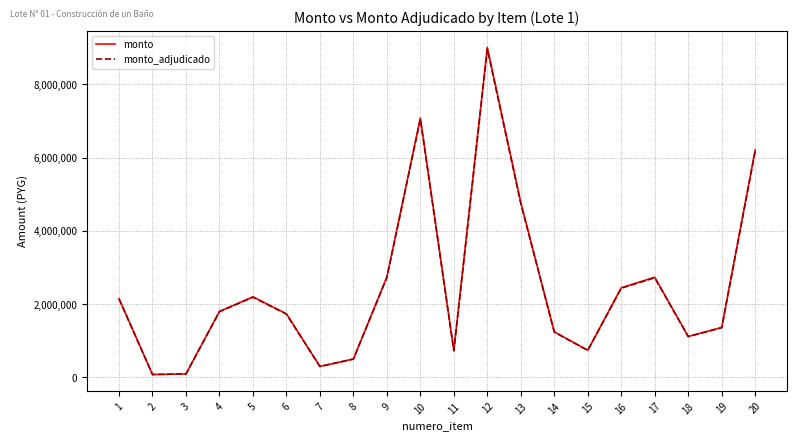

At which category is the sum across all series the highest?

12